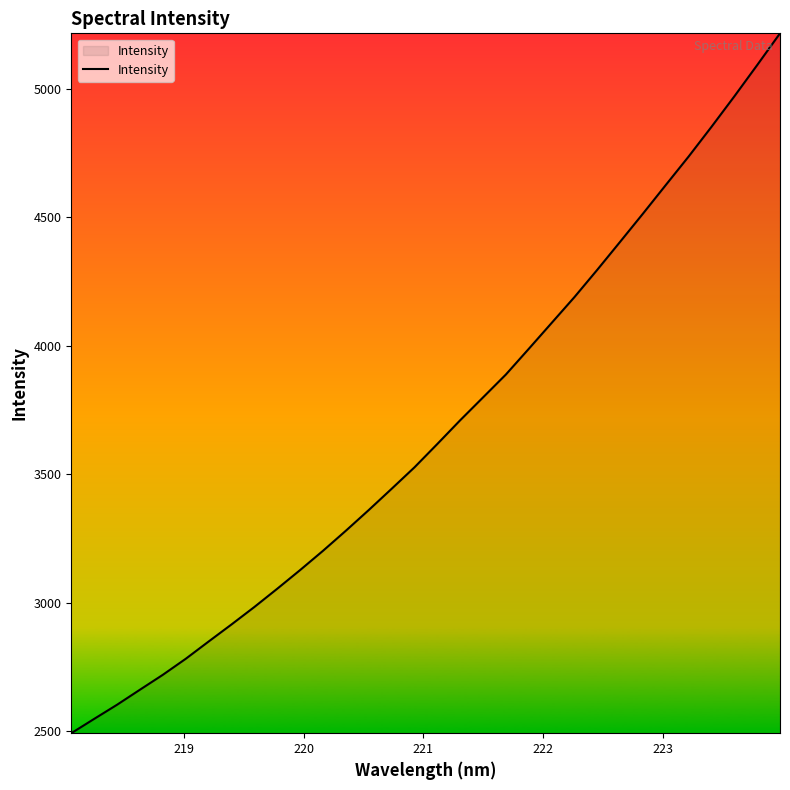

What is the difference between the maximum and minimum values?

2722.5